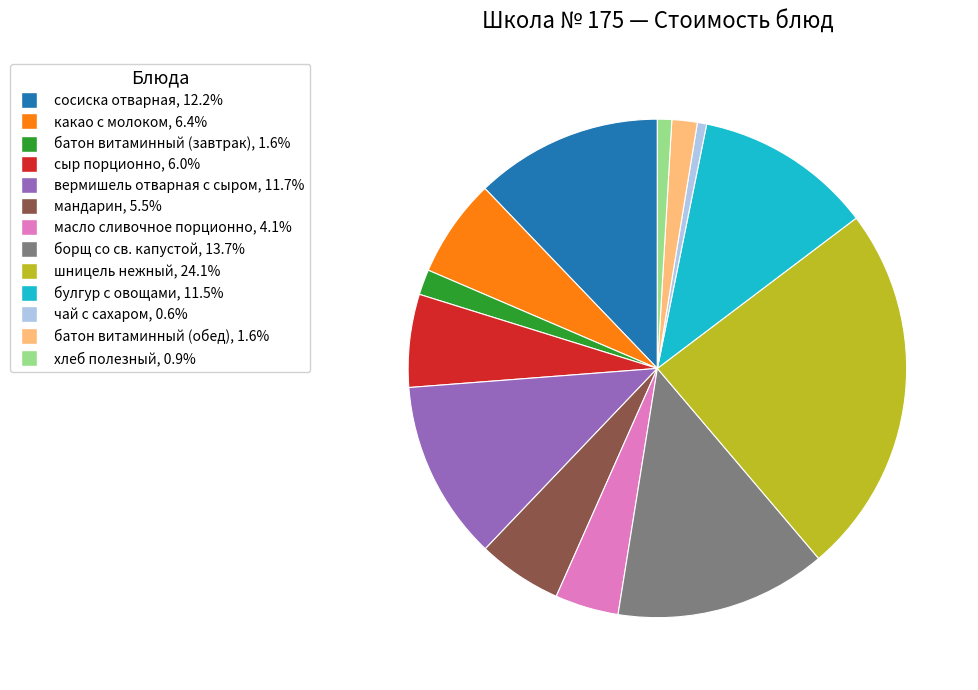

Which category has the biggest portion of the pie?

шницель нежный